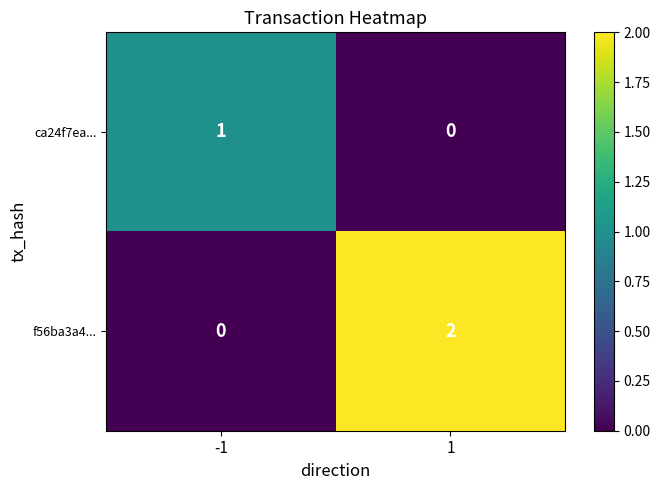

Is it true that ca24f7ea... equals 1 at 1?

False